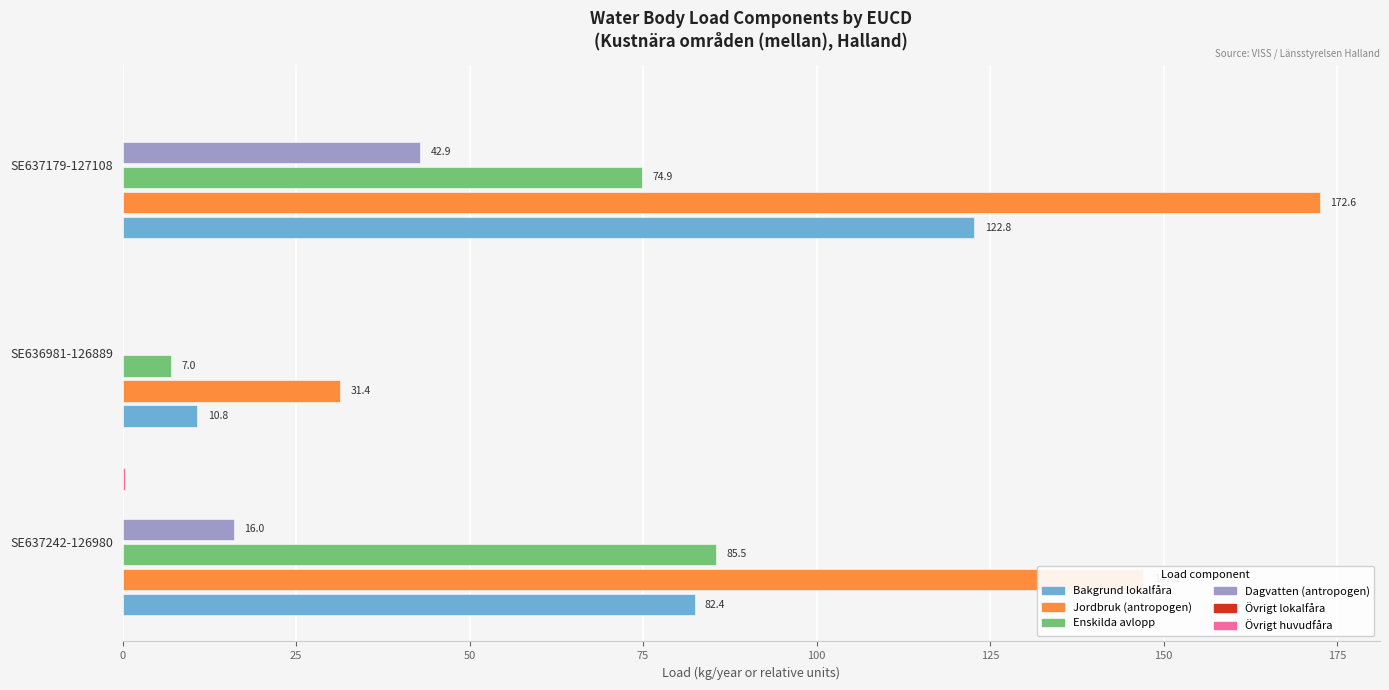

How many categories are shown in the chart?

3